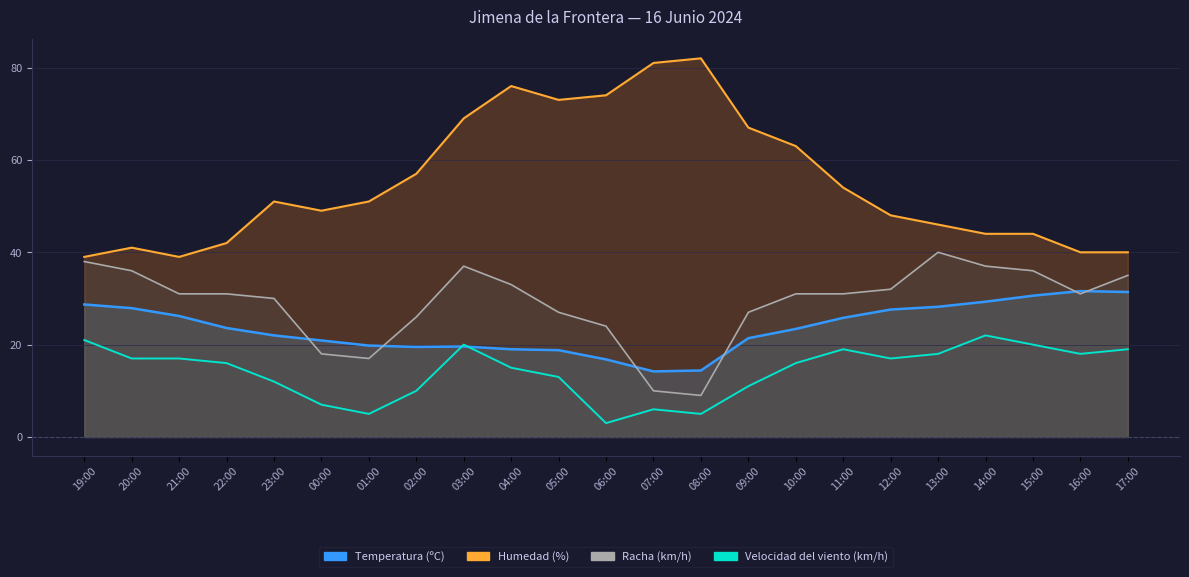

How many interior local peaks (higher than both neighbors) does the data have?

4